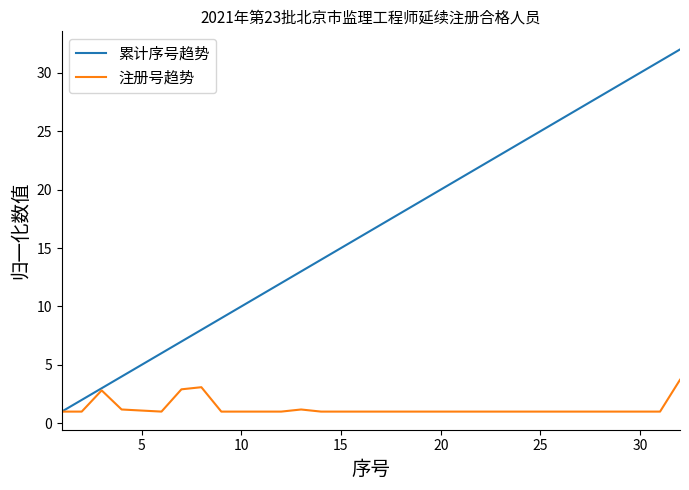

Which series has the largest total across all categories?

累计序号趋势